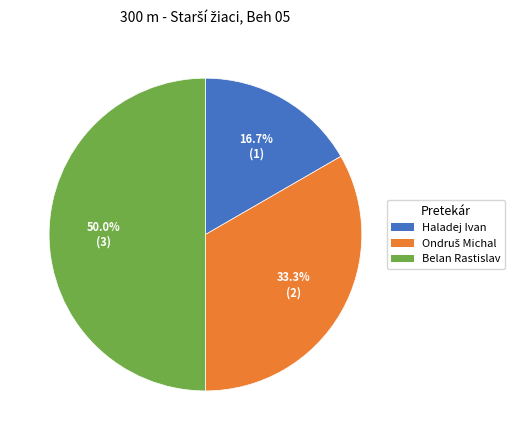

Combined, what portion of the pie is Belan Rastislav and Haladej Ivan?

66.7%